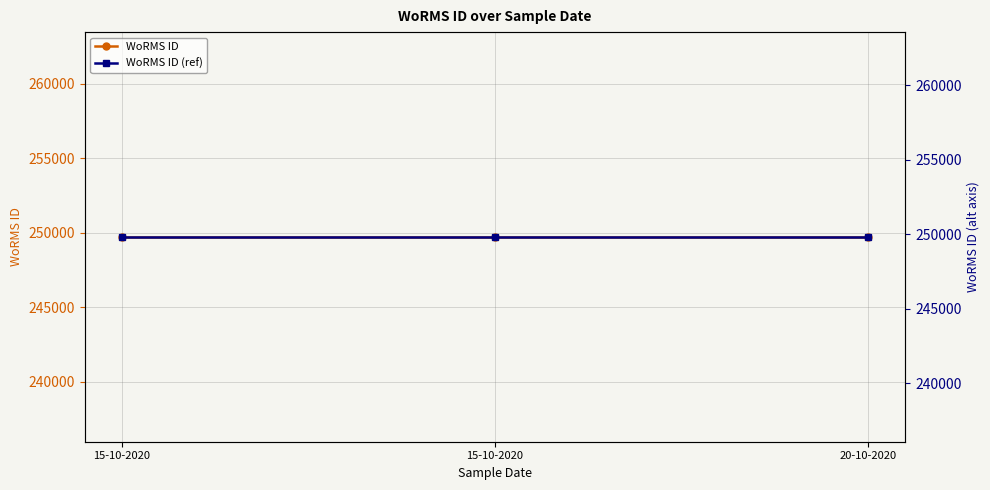

Is it true that WoRMS ID equals 79480 at 15-10-2020?

False